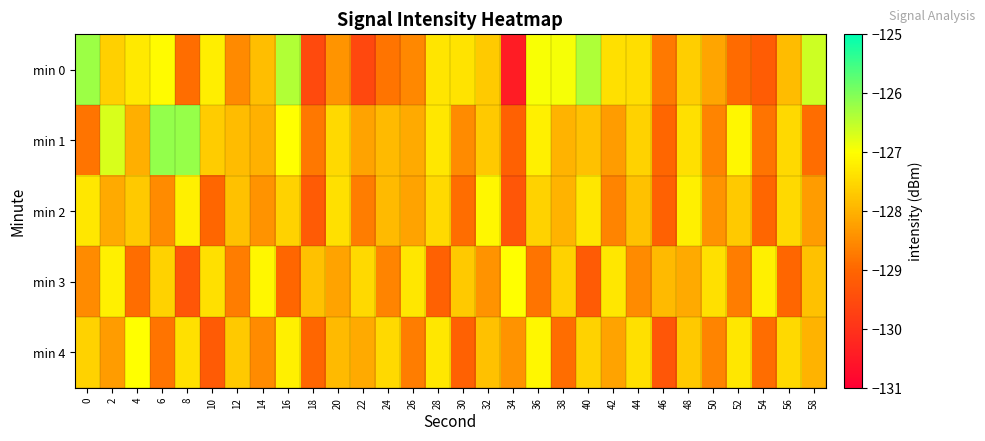

What is the maximum value shown in the chart?

-126.2